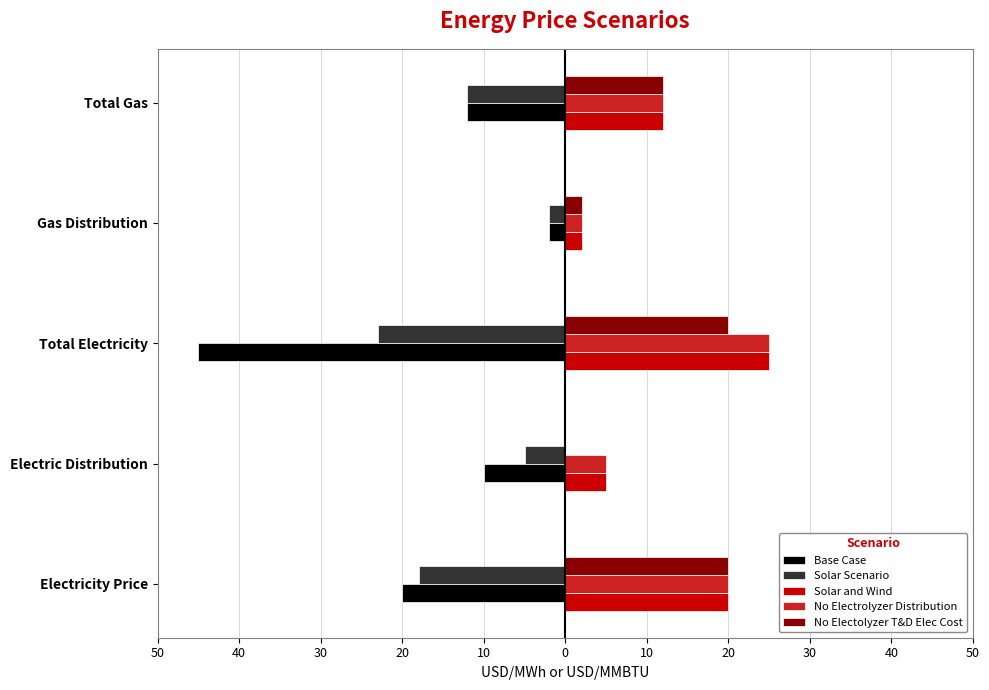

What are all the series names shown in the legend?

Base Case, Solar Scenario, Solar and Wind, No Electrolyzer Distribution, No Electolyzer T&D Elec Cost